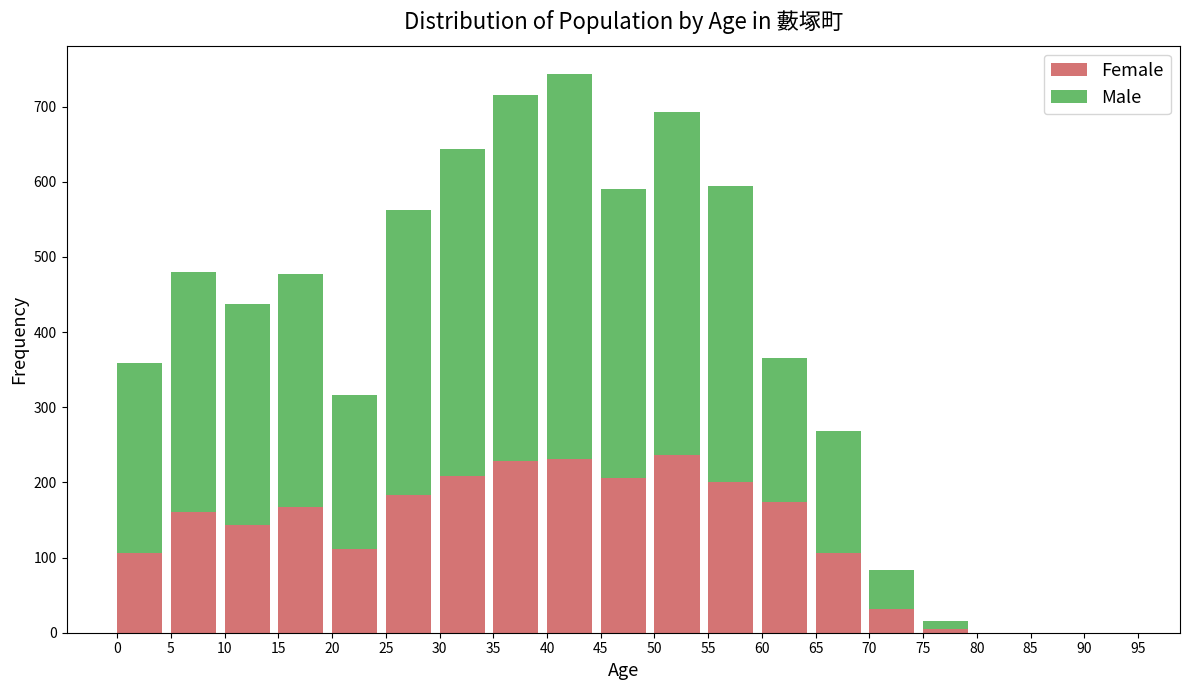

Is it true that Female equals 231 at 40?

True